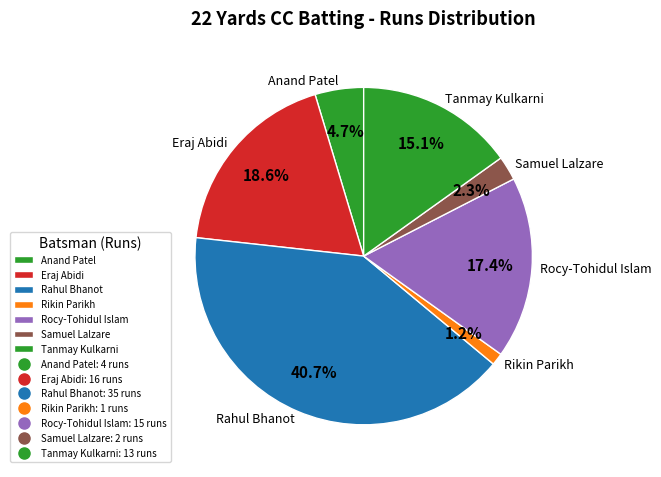

What percentage is the Tanmay Kulkarni slice, to the nearest percent?

15%